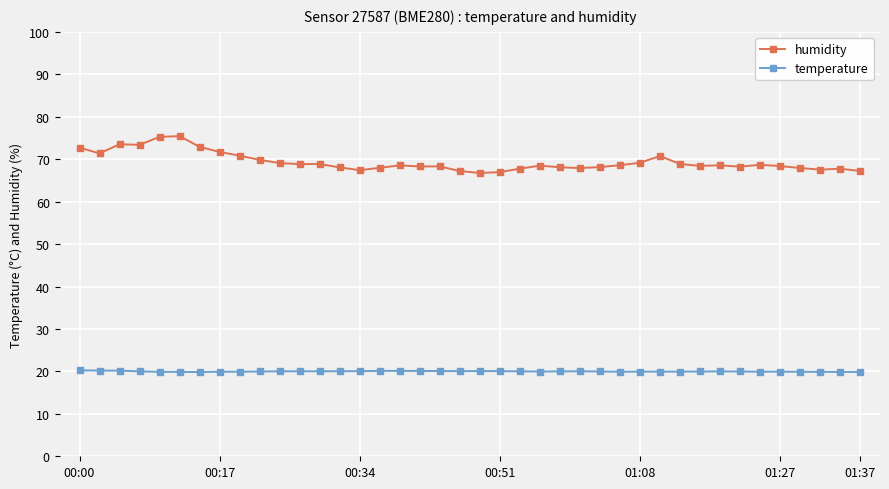

List the series in order of their peak value, lowest first.

temperature, humidity